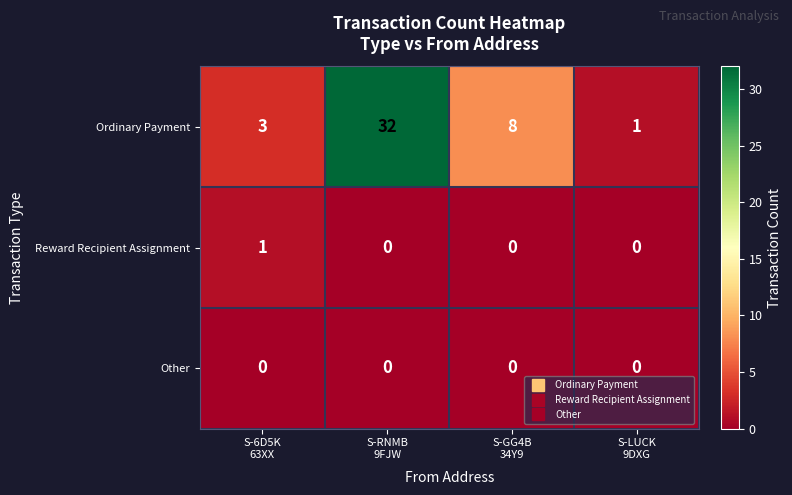

What is the average value of the Ordinary Payment series?

11